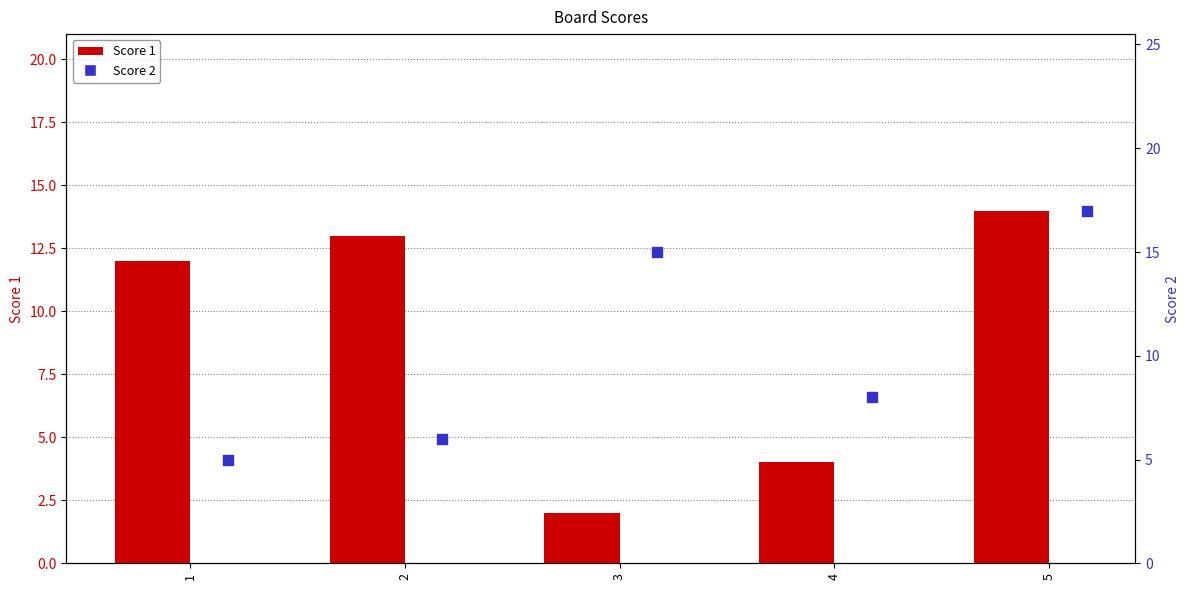

At how many categories does at least one series exceed 7?

5